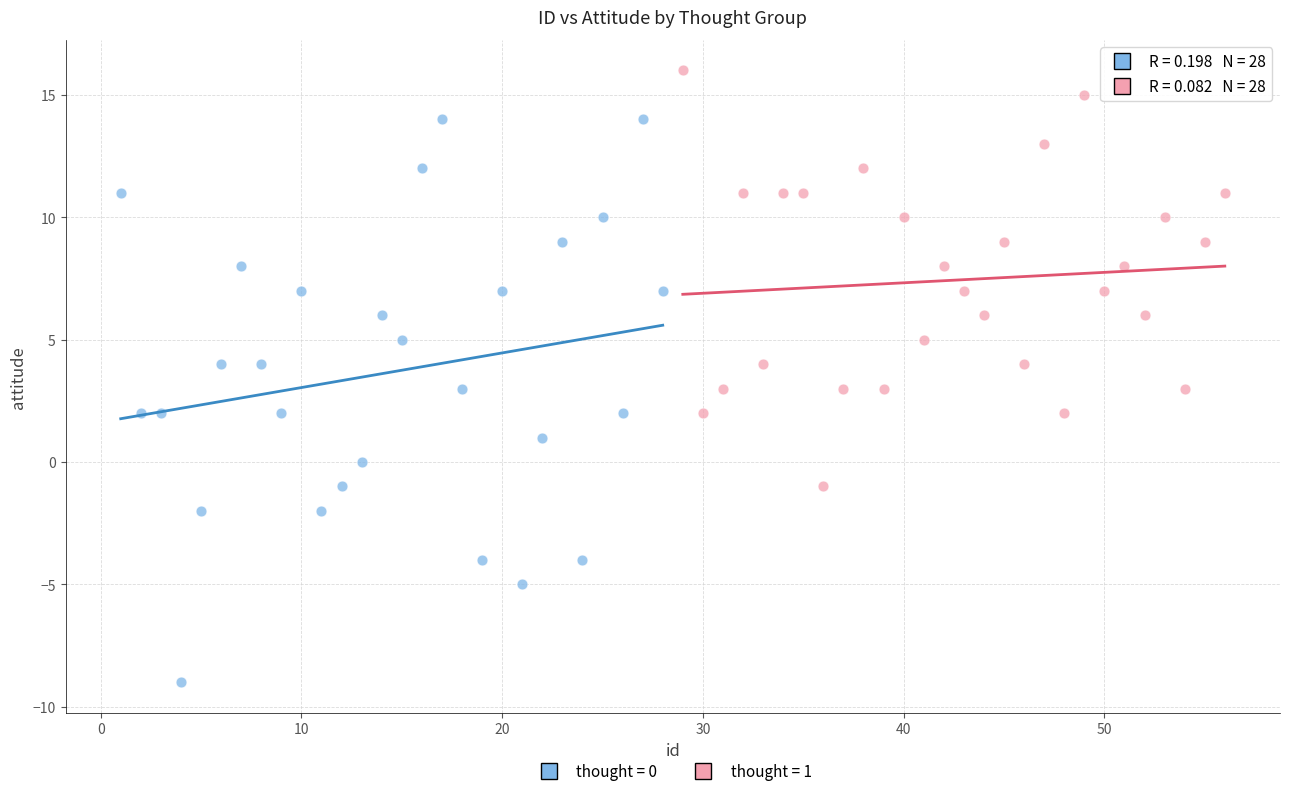

Which series reaches the maximum Y coordinate?

thought = 1